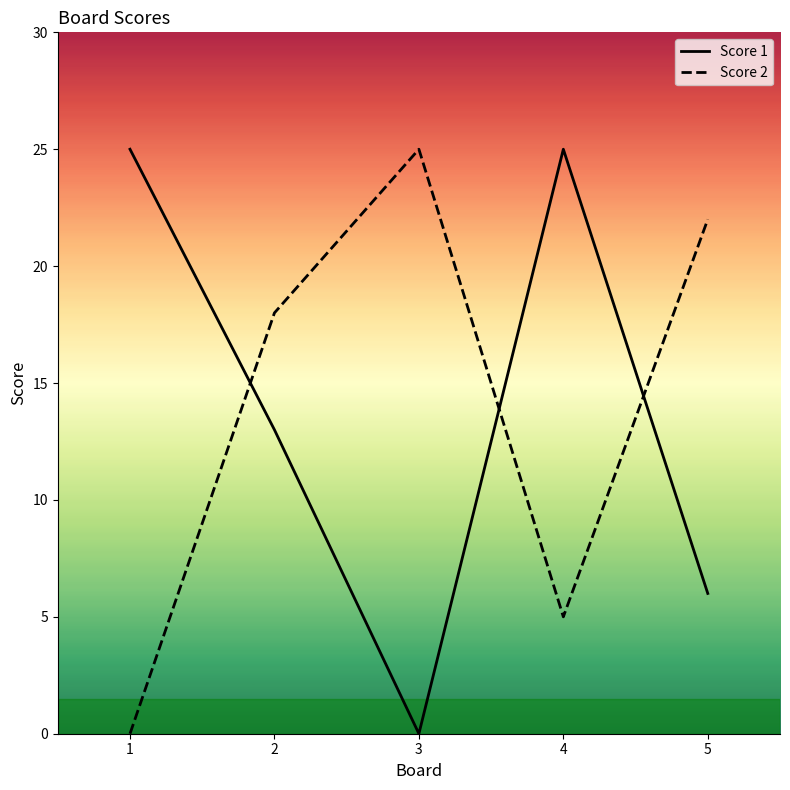

Is the value of Score 1 at 1 greater than the value of Score 2 at 5?

Yes